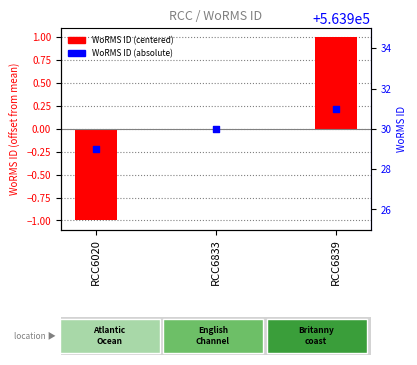

At how many categories does at least one series exceed 550398?

3